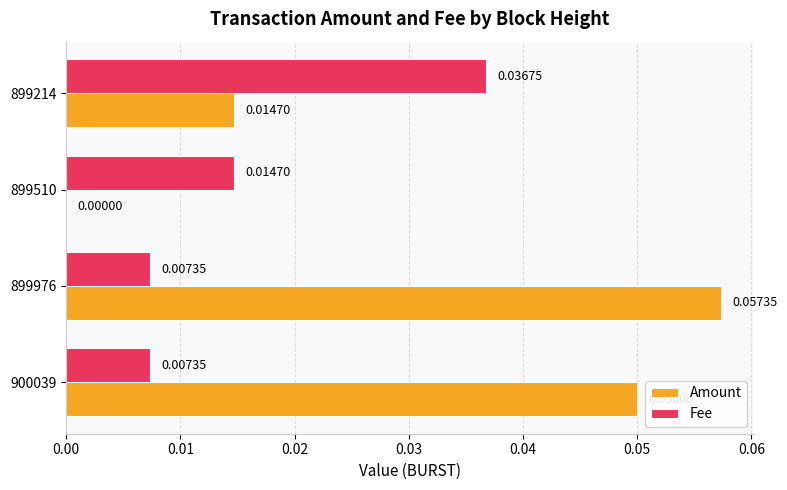

Between 900039 and 899214, which series saw the biggest shift?

Amount